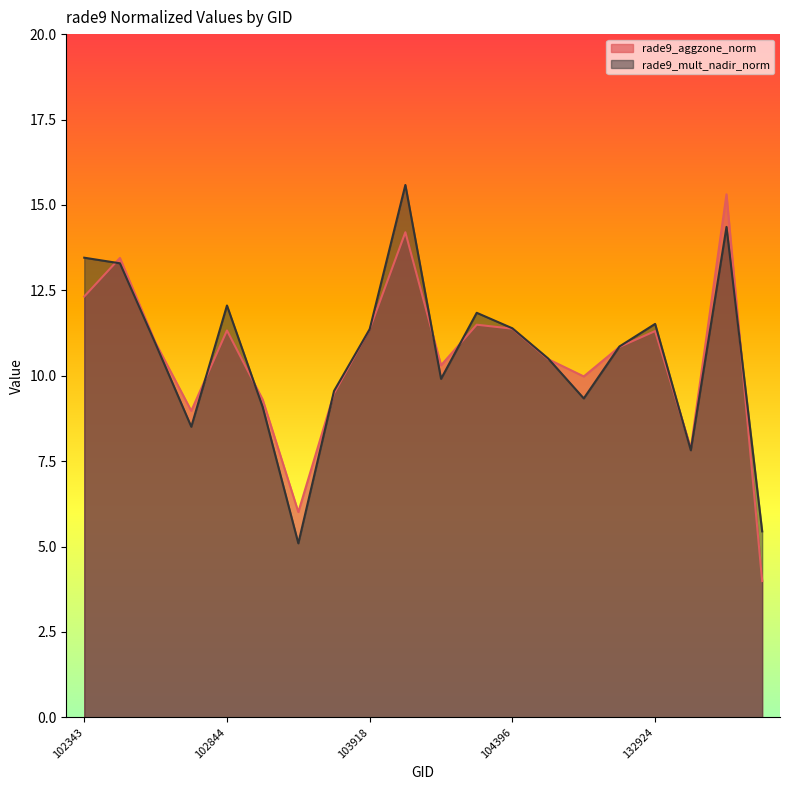

Reading left to right, extract all data points from this chart.

rade9_aggzone_norm: 12.3	13.4	11.0	9.0	11.3	9.3	6.0	9.5	11.4	14.2	10.3	11.5	11.4	10.5	10.0	10.8	11.3	7.9	15.3	4.0
rade9_mult_nadir_norm: 13.5	13.3	10.9	8.5	12.1	9.1	5.1	9.6	11.4	15.6	9.9	11.8	11.4	10.5	9.3	10.9	11.5	7.8	14.4	5.4